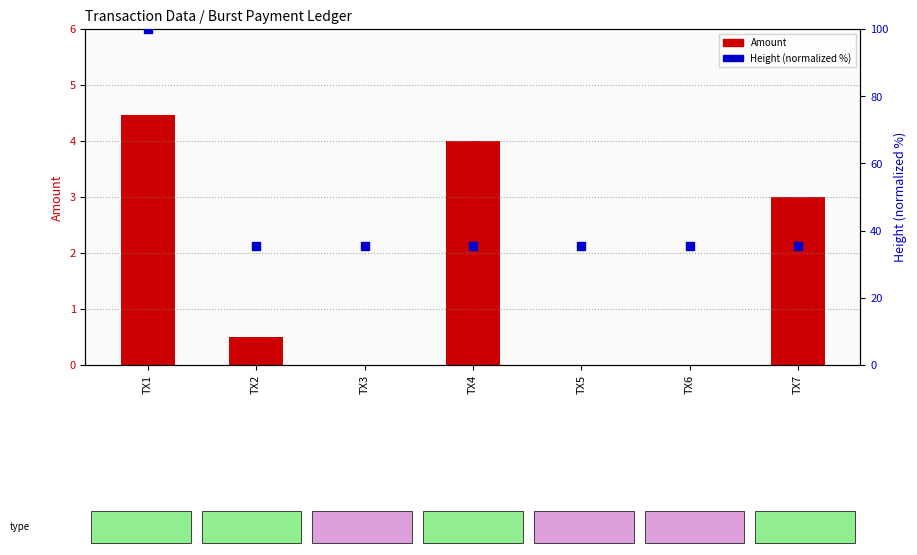

Is the value of Height (normalized %) at TX6 greater than the value of Amount at TX4?

Yes